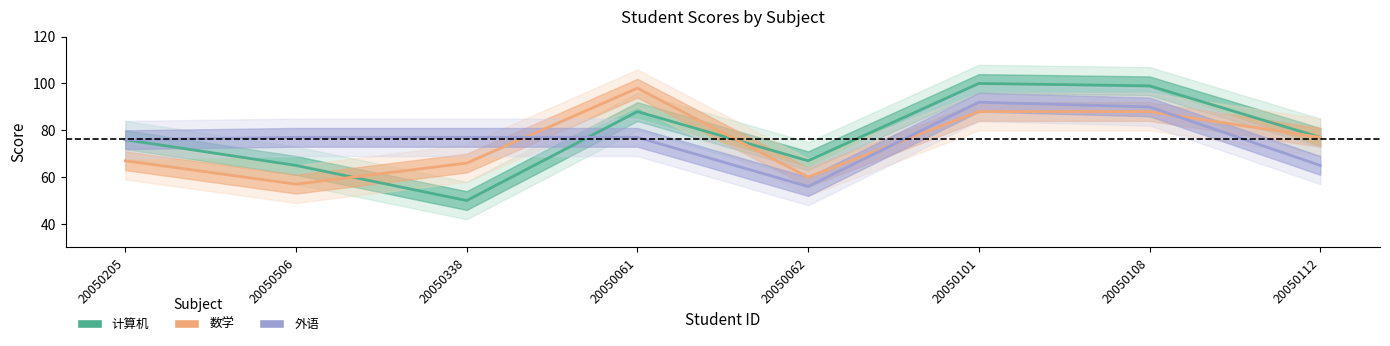

What is the value of the 外语 point at the 8th from the left?

65